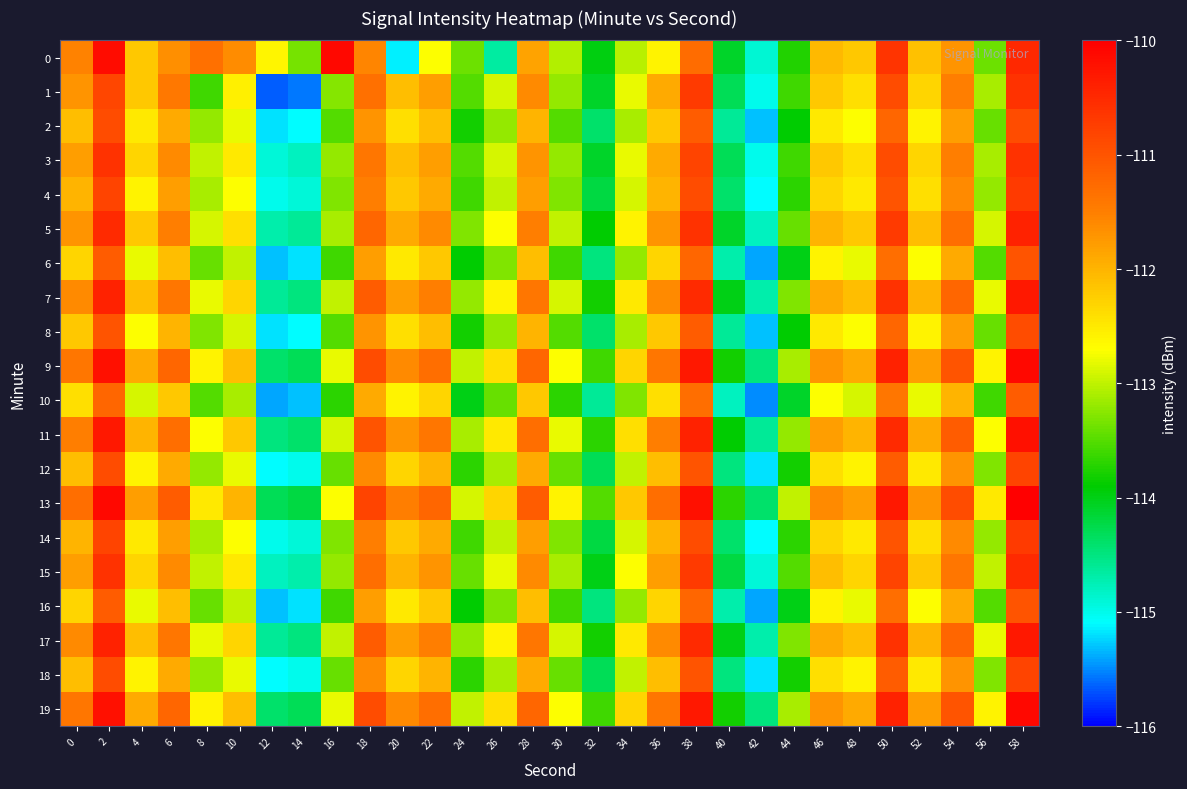

At which category does the chart reach its minimum across all series?

12